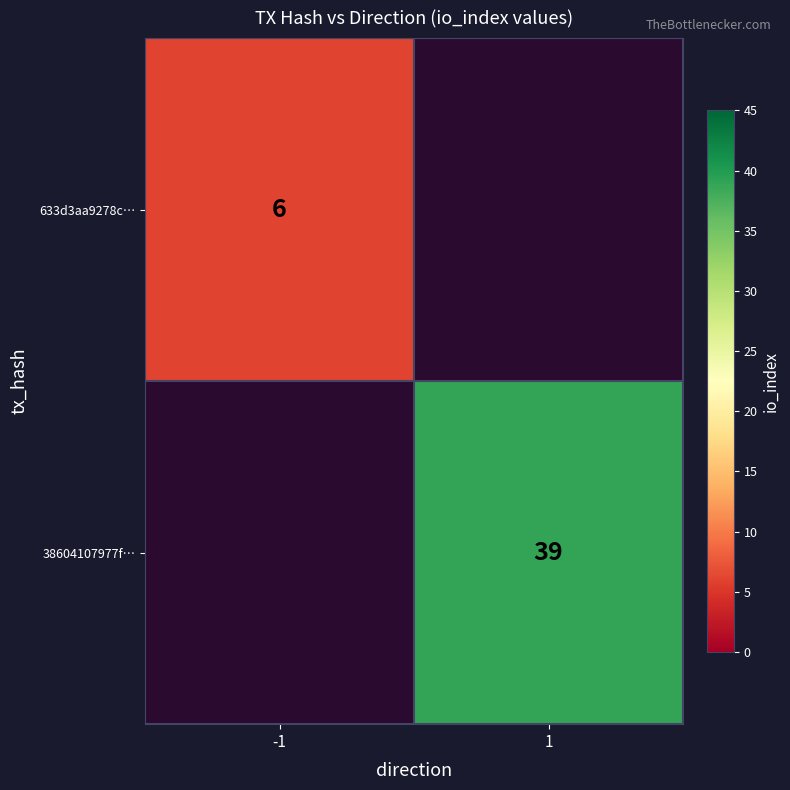

At which category does the chart reach its peak across all series?

1